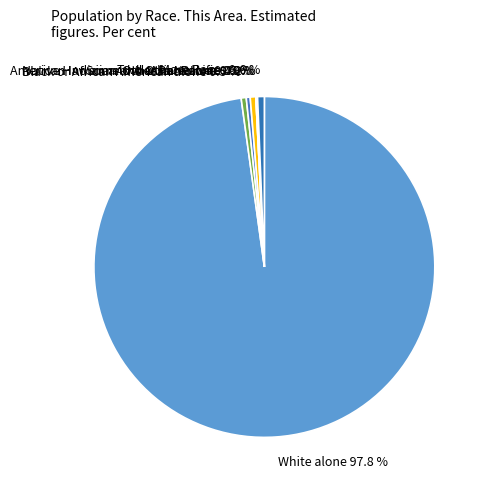

What is the total percentage of Asian alone and White alone?

98.4%